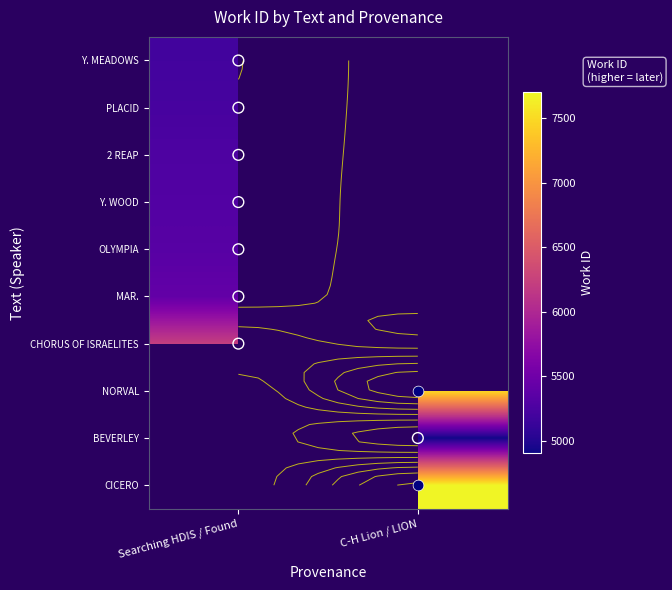

At Searching HDIS / Found, list the series in order from largest to smallest.

CHORUS OF ISRAELITES, NORVAL, BEVERLEY, CICERO, MAR., OLYMPIA, Y. WOOD, 2 REAP, PLACID, Y. MEADOWS